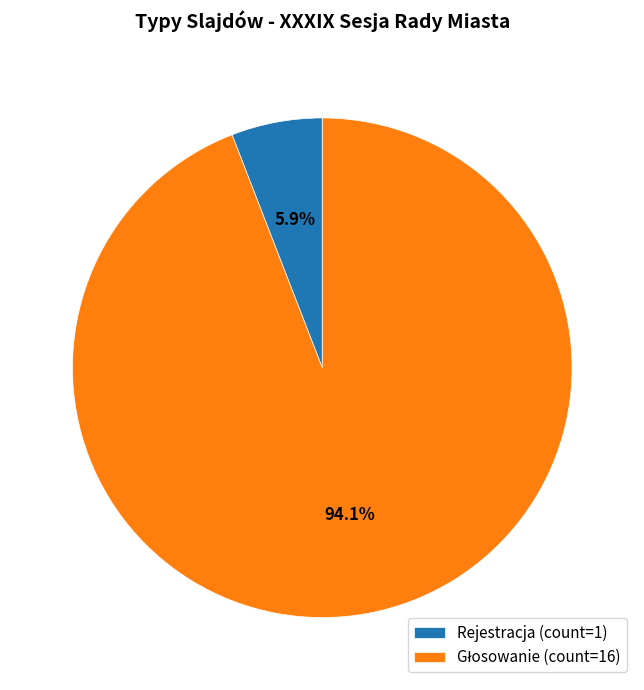

To the nearest percent, what percentage of the pie is Rejestracja?

6%